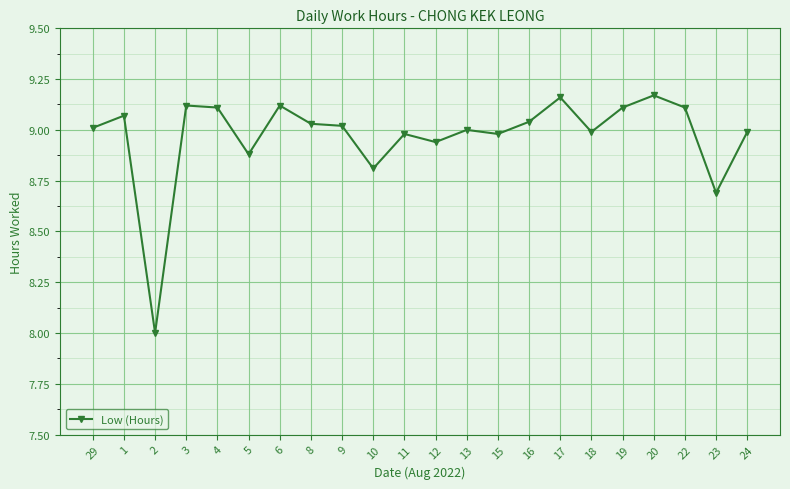

Is this an area chart (filled region under the line)?

No